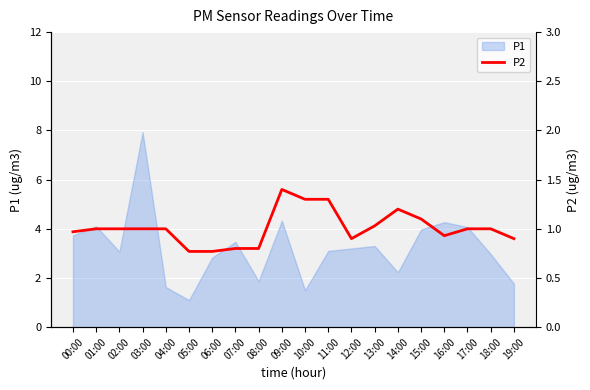

What is the minimum value for P1?

1.1